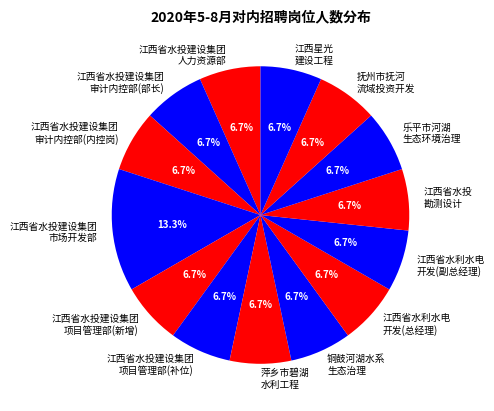

Which slice is the largest?

江西省水投建设集团 市场开发部